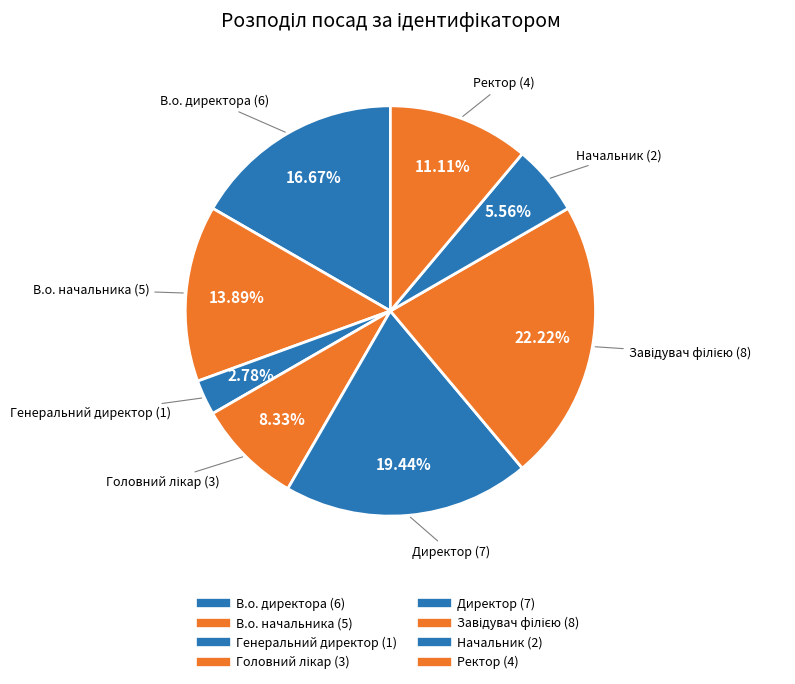

How many segments does this pie chart have?

8